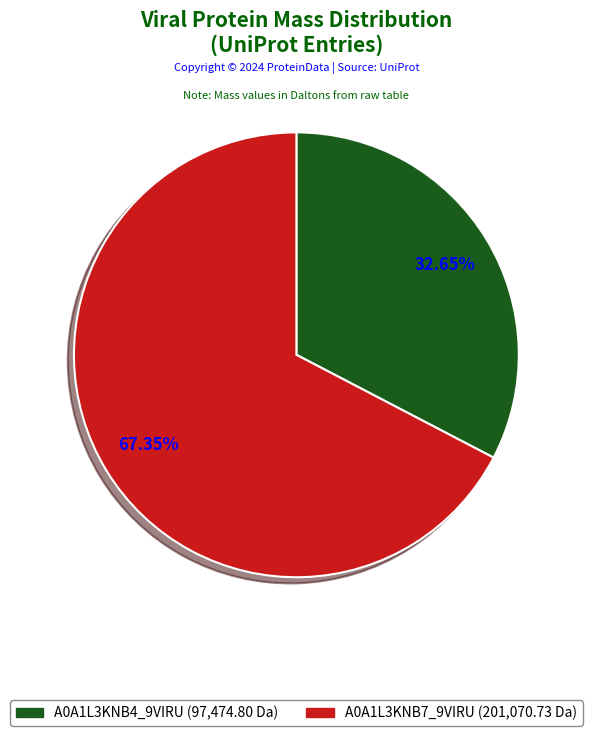

To the nearest percent, what is the difference between the largest and smallest slice percentages?

35%